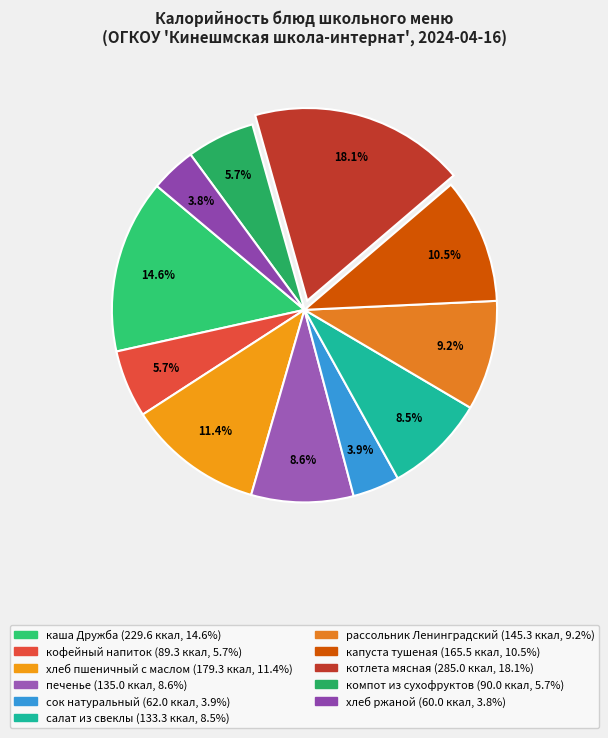

To the nearest percent, what percentage of the pie is капуста тушеная?

11%